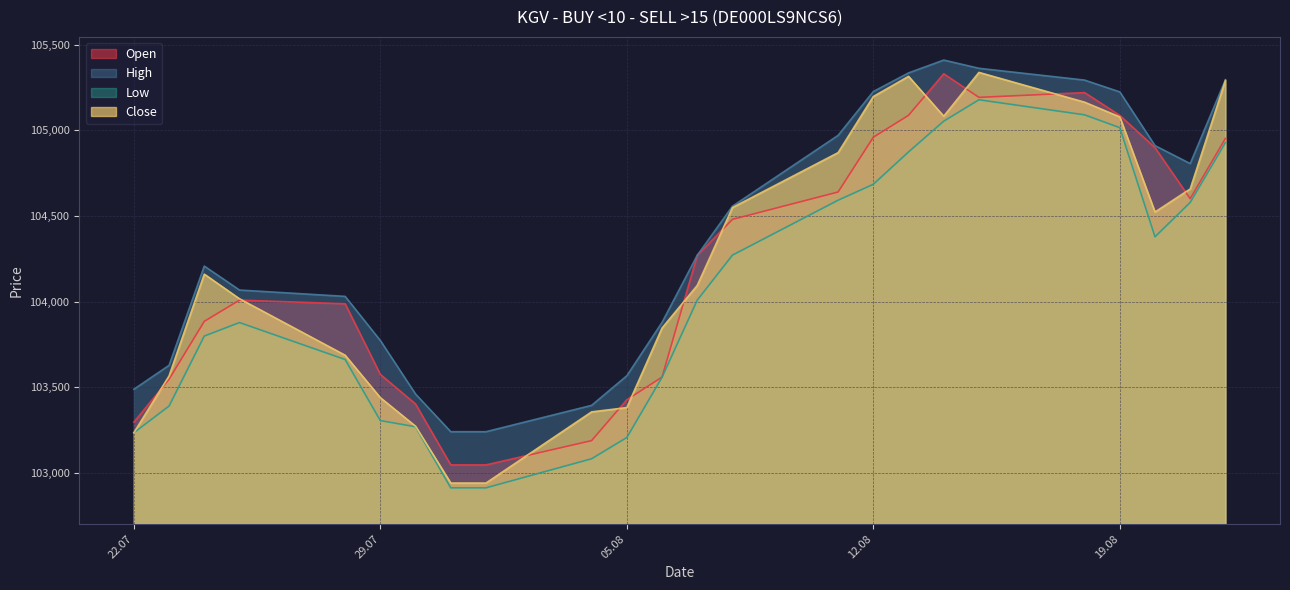

List the series in order of their peak value, highest first.

High, Close, Open, Low